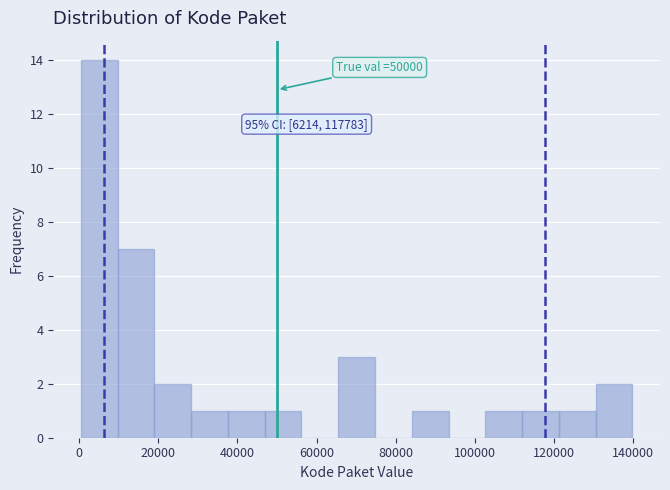

Which range on the x-axis has the tallest bar?

0 to 10000